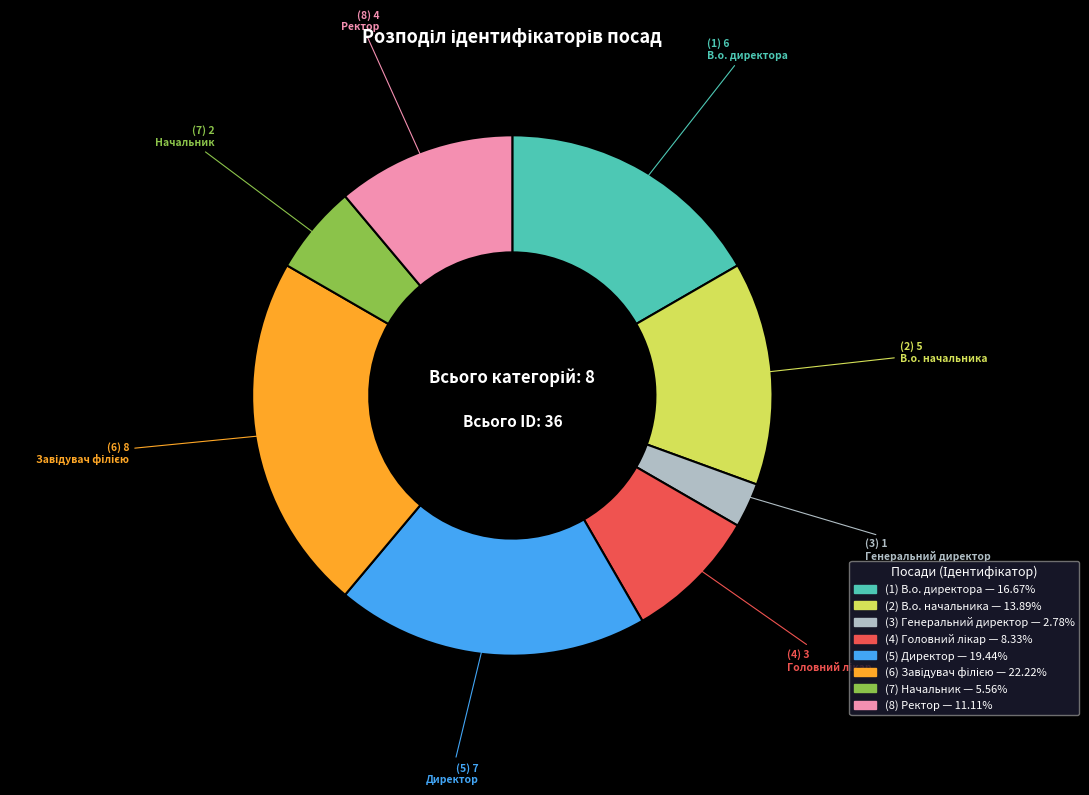

Count the number of slices in the pie.

8